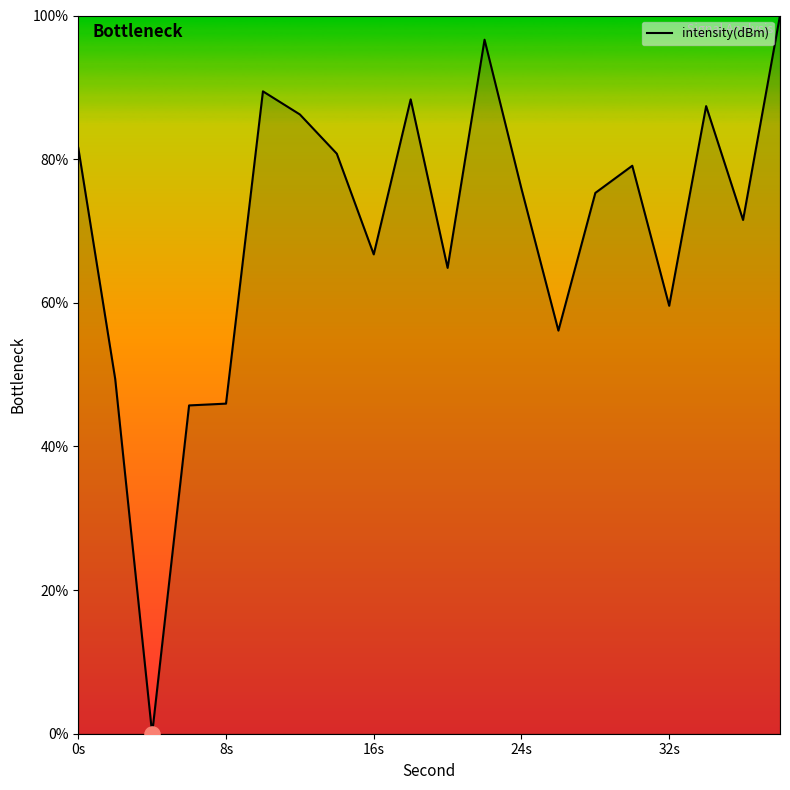

What is the maximum value shown in the chart?

100.0